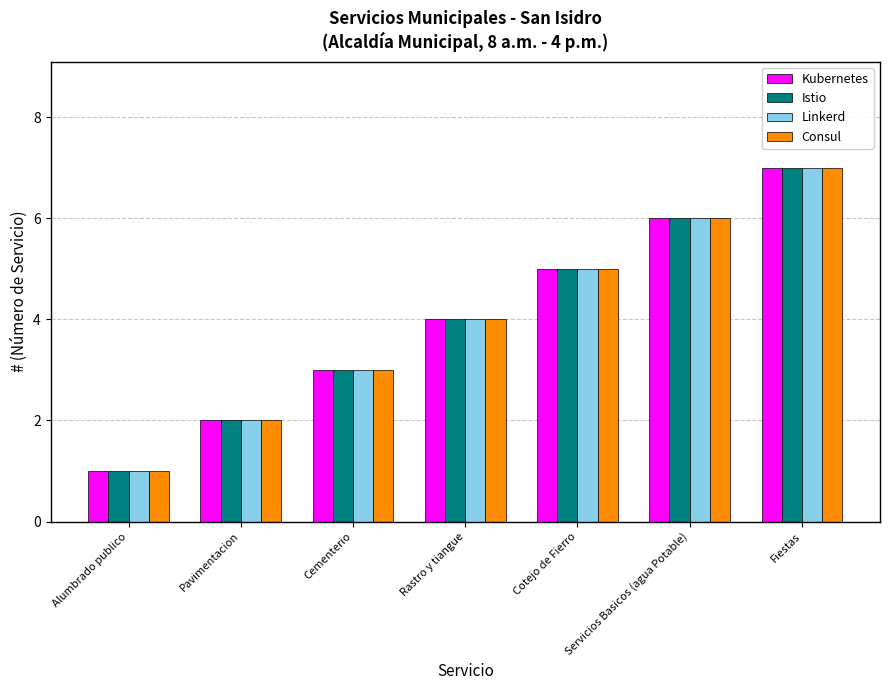

List the labels in order of Kubernetes value, smallest first.

Alumbrado publico, Pavimentacion, Cementerio, Rastro y tiangue, Cotejo de Fierro, Servicios Basicos (agua Potable), Fiestas